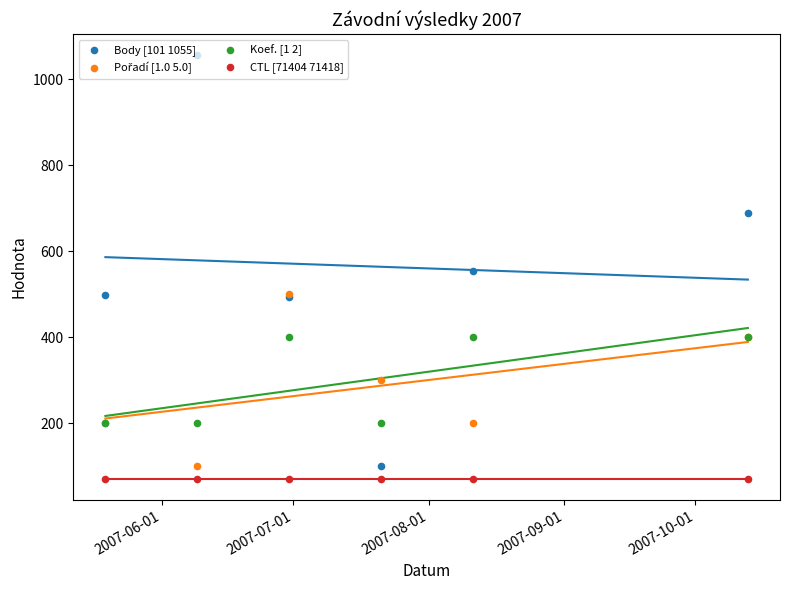

What are all the series names shown in the legend?

Body [101 1055], Pořadí [1.0 5.0], Koef. [1 2], CTL [71404 71418]